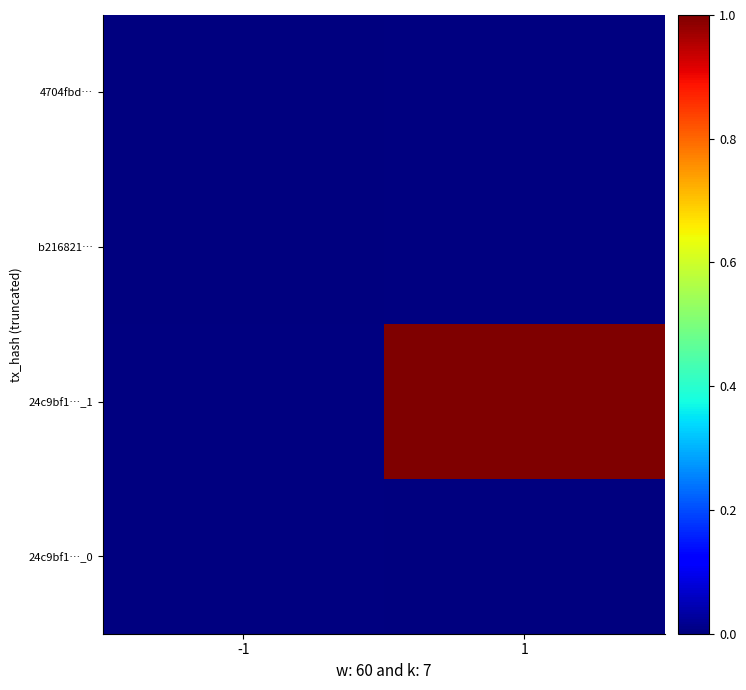

Is the value of 24c9bf1…_0 at -1 greater than the value of 24c9bf1…_1 at 1?

No